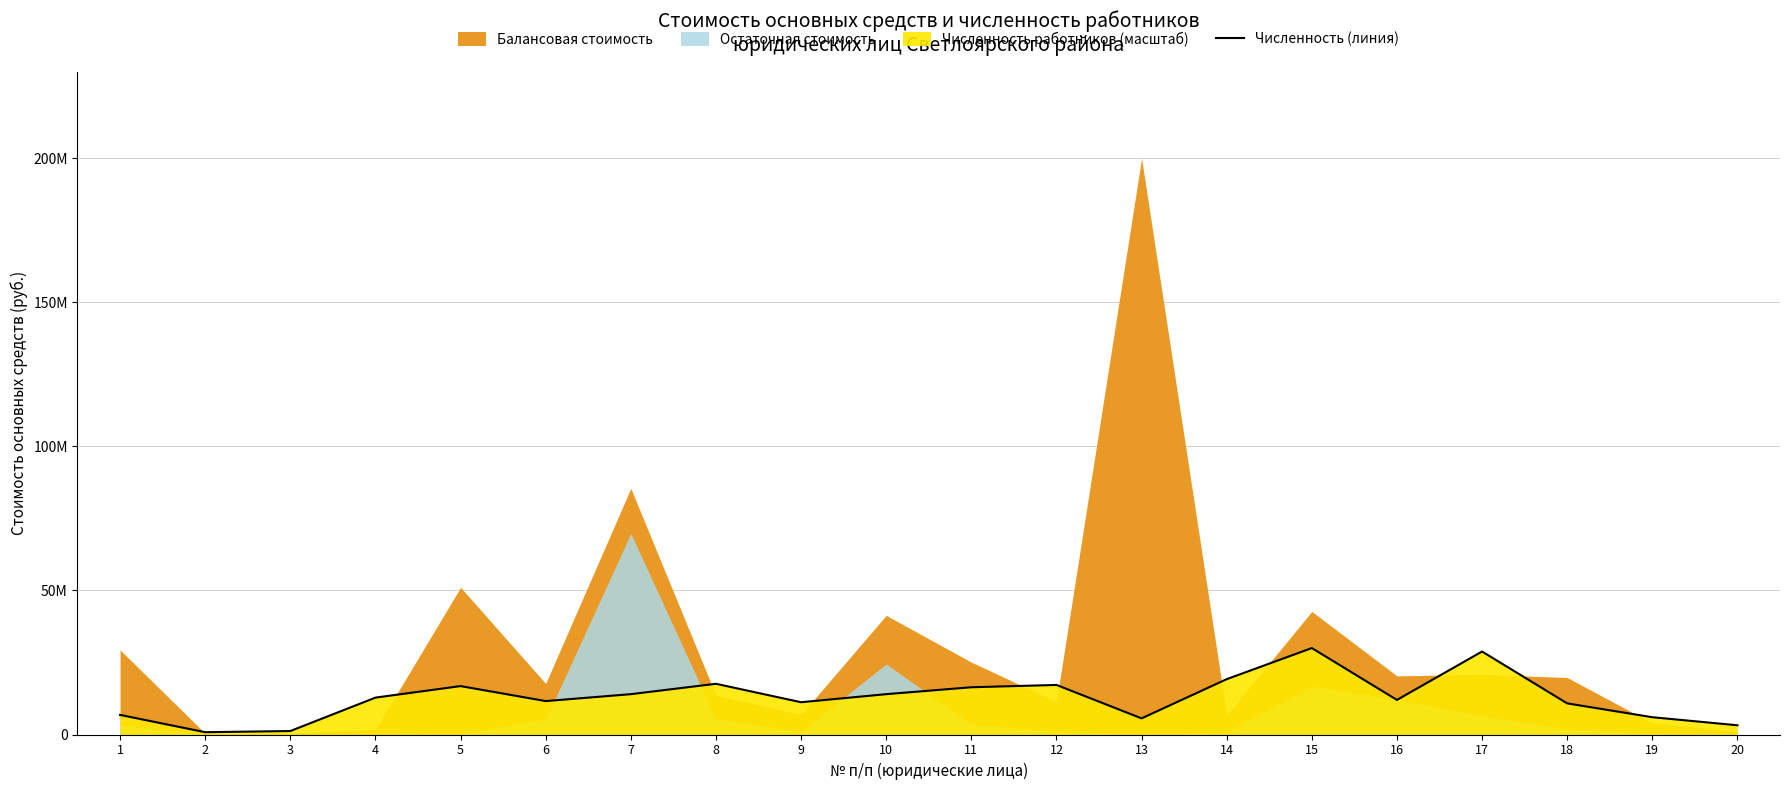

Does the chart have visible grid lines?

Yes